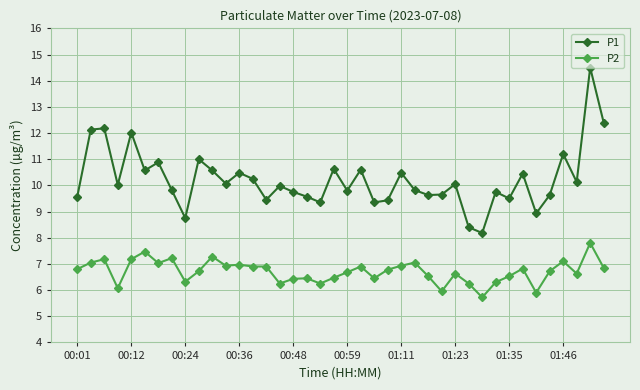

True or false: P2 and P1 cross at least once.

False